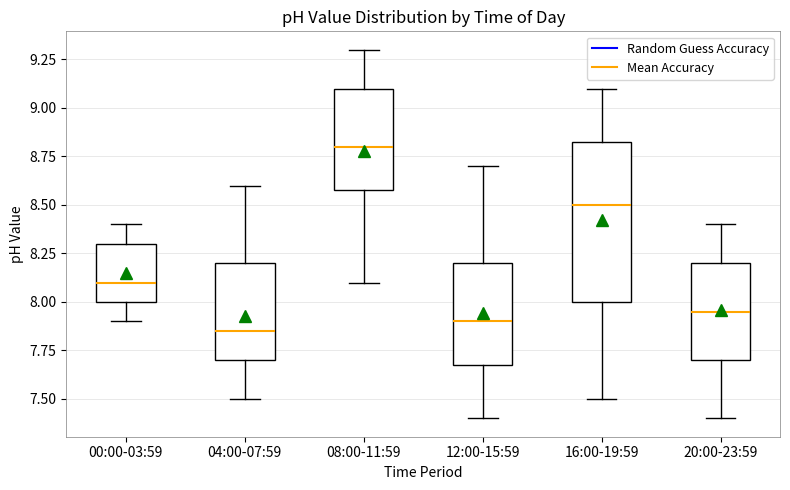

Where does the upper whisker of the box for 16:00-19:59 end on the y-axis? The values are not printed on the chart, so give them approximately, as read against the axis.

9.10